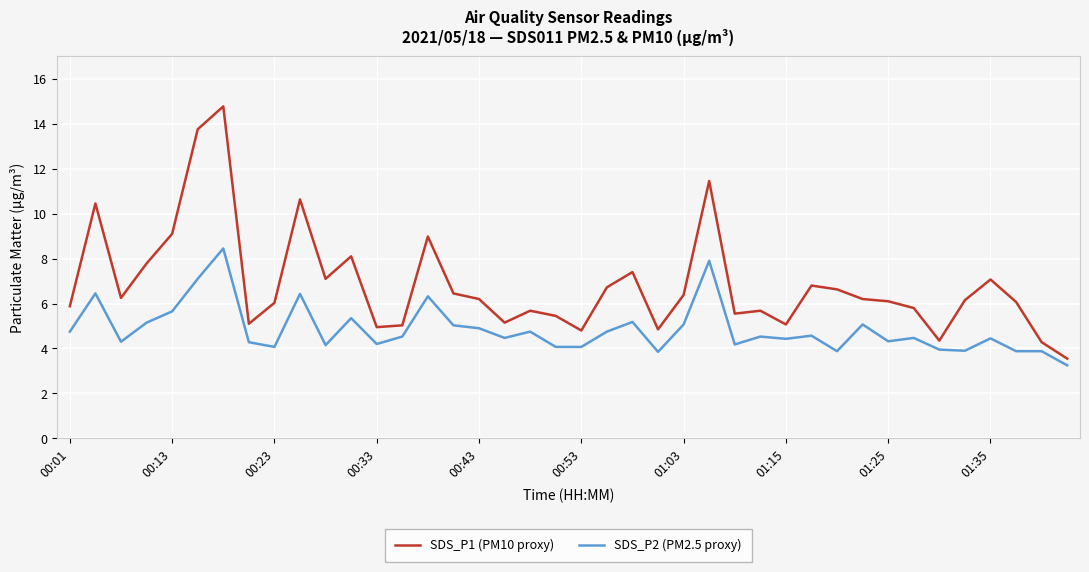

What is the highest value of the SDS_P1 (PM10 proxy) series?

14.8